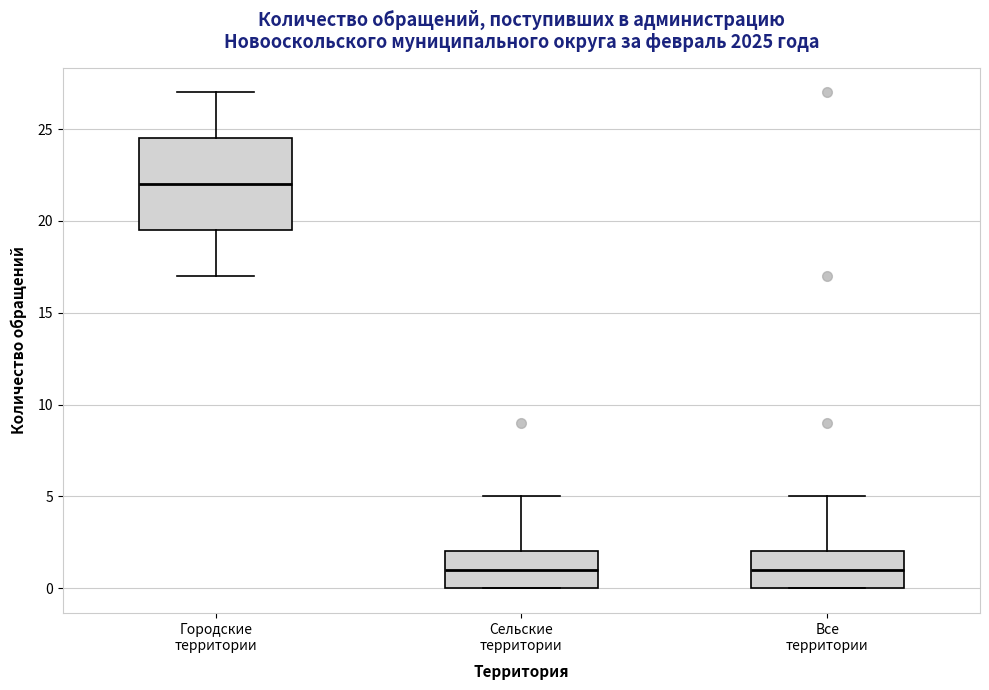

Reading left to right, transcribe this box plot: for each box, give where its median line is, the range the box spans, and where its two whiskers end, as read against the y-axis. The values are not printed on the chart, so give them approximately, as read against the axis.

Городские территории: median 22.0, box 19.5 to 24.5, whiskers 17.0 to 27.0
Сельские территории: median 1.0, box 0.0 to 2.0, whiskers 0.0 to 5.0
Все территории: median 1.0, box 0.0 to 2.0, whiskers 0.0 to 5.0